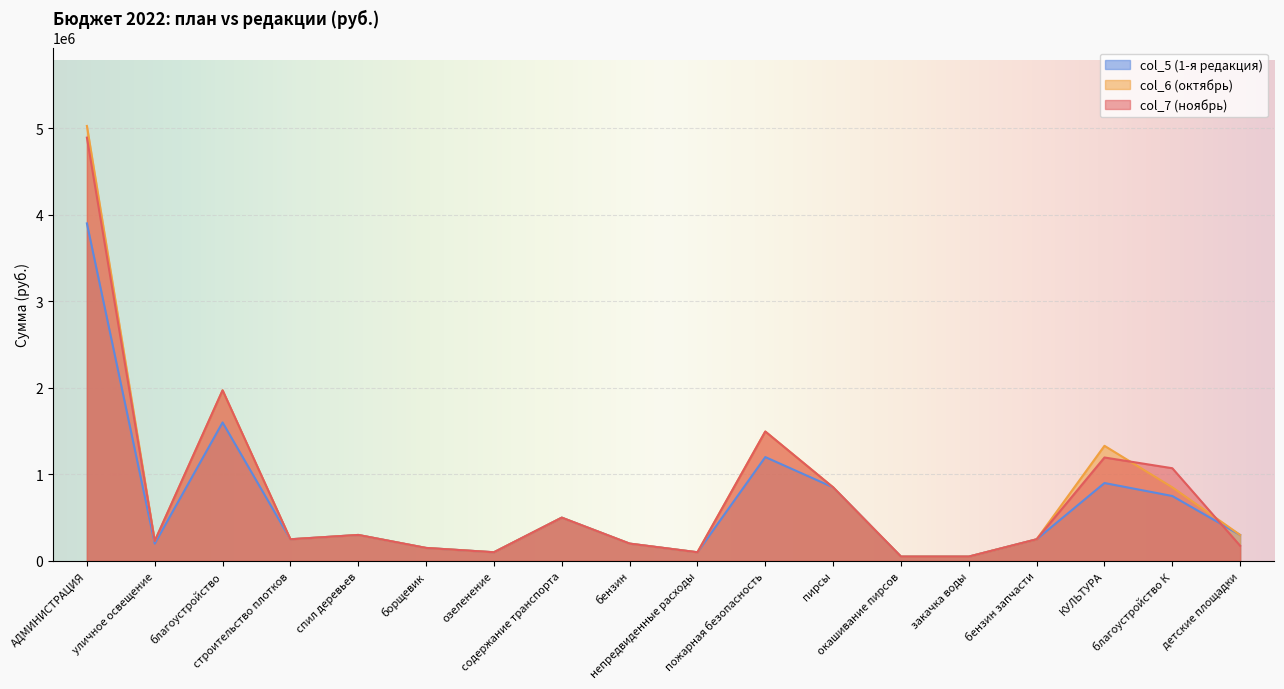

Which category has the lowest value in the col_5 series?

окашивание пирсов